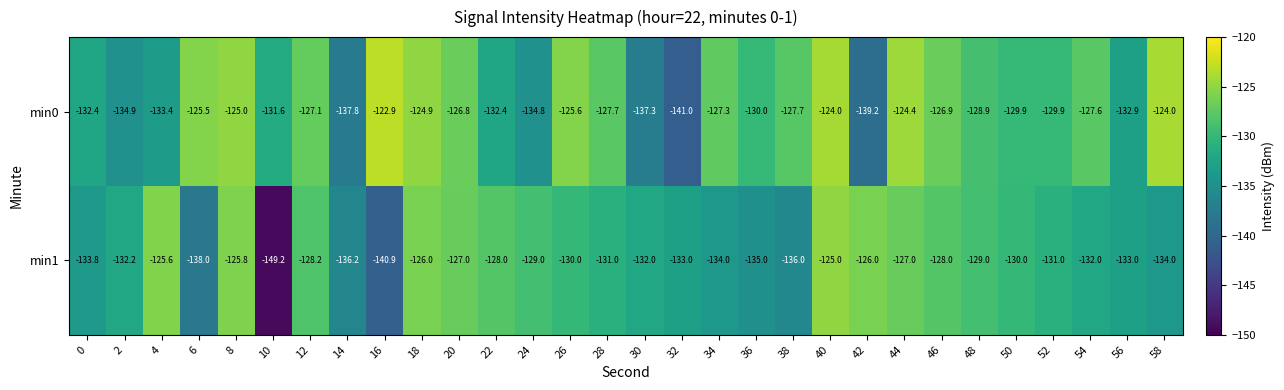

Which series has the largest range (max minus min)?

min1